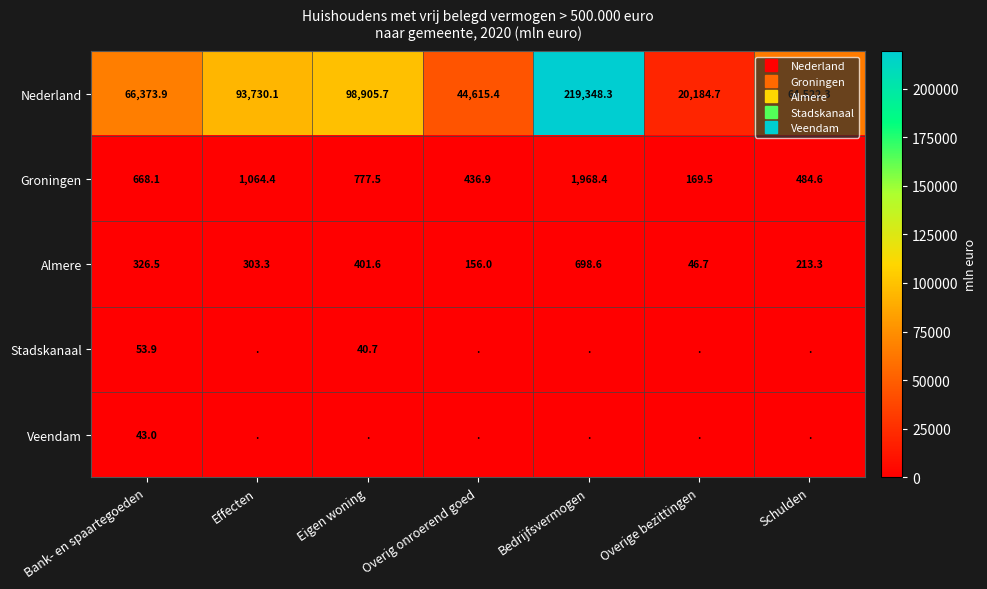

What is the sum of the Groningen values at Overig onroerend goed and Effecten?

1501.3